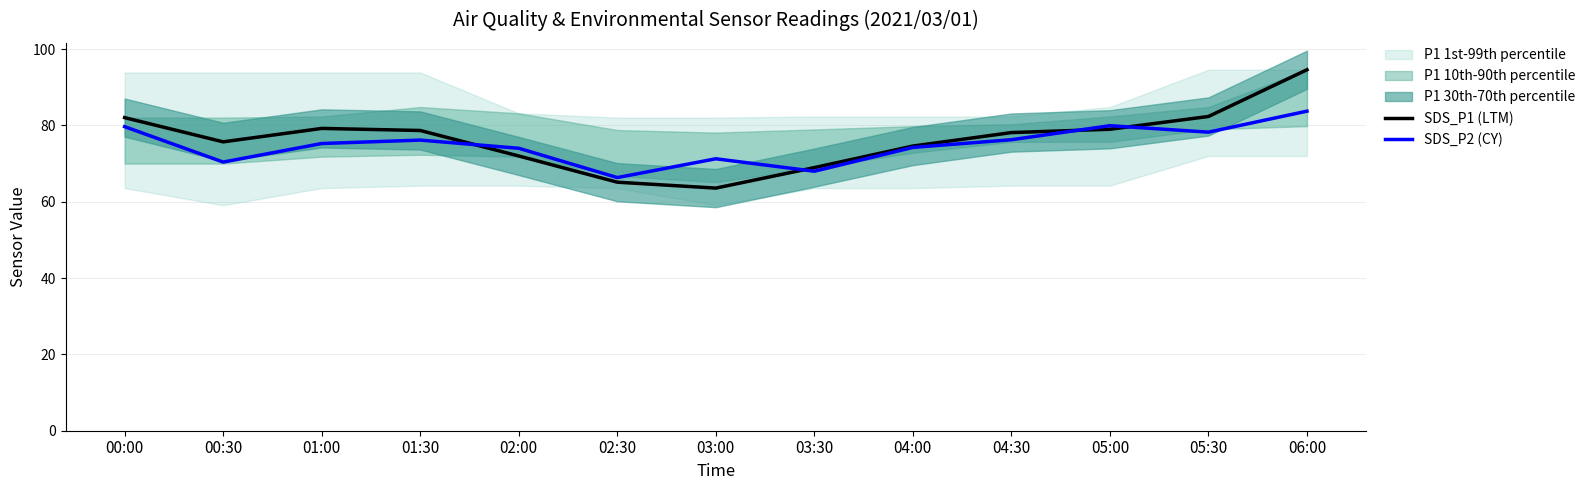

At which label does SDS_P1 (LTM) first exceed 78?

00:00